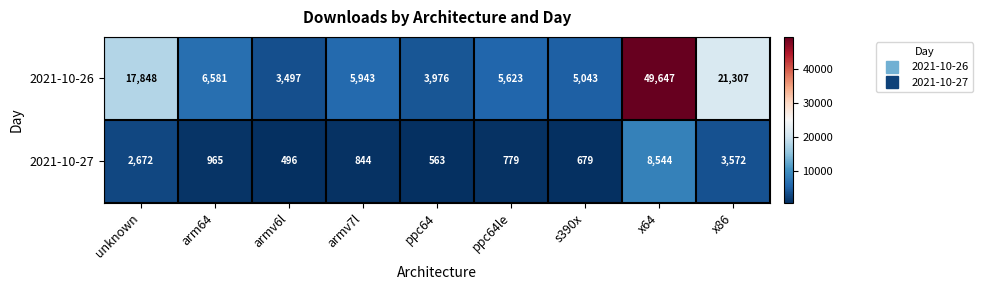

At how many categories does at least one series exceed 1728?

9